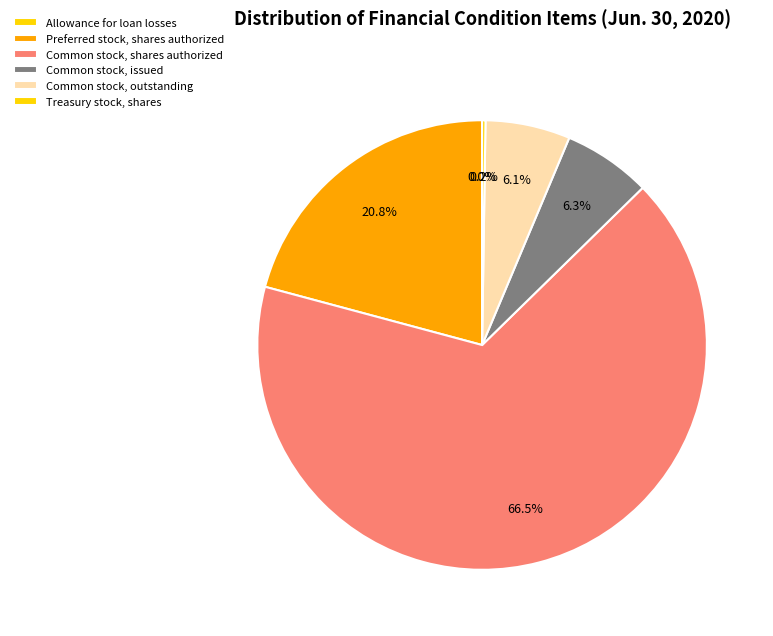

How many segments does this pie chart have?

6